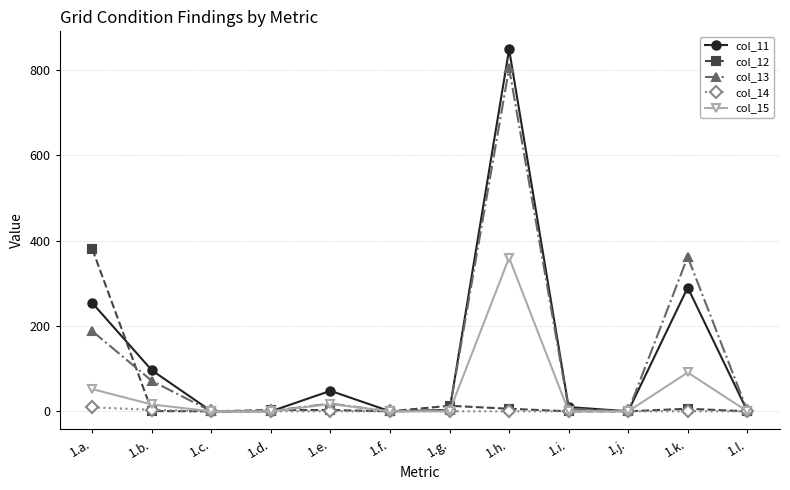

True or false: col_11 has a value of 77.5 at 1.a..

False